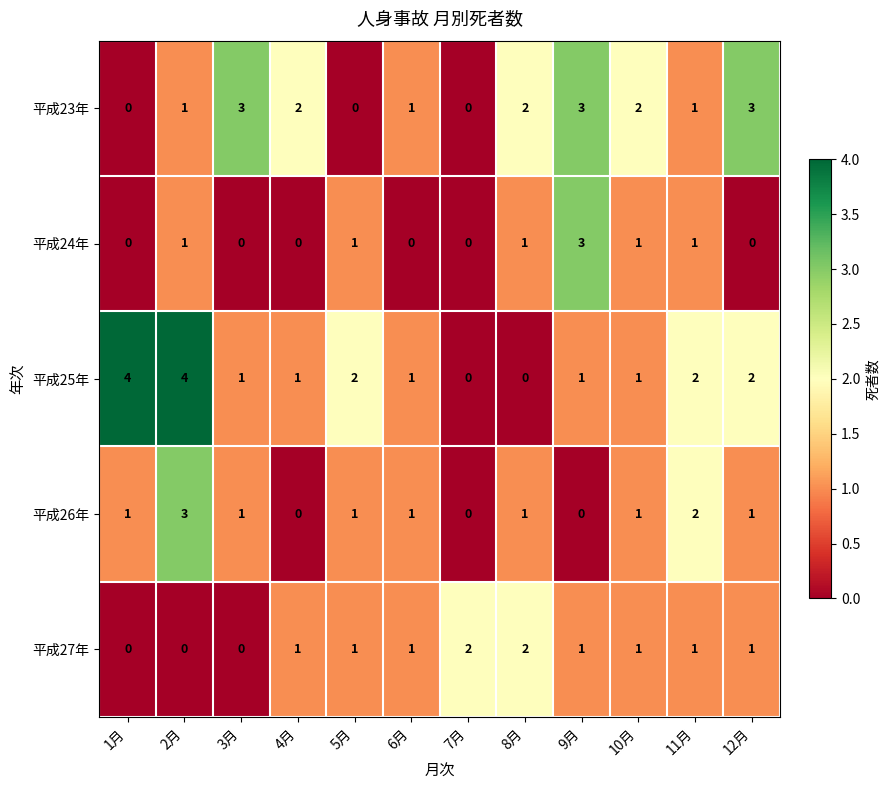

Is it true that 平成27年 equals 1 at 4月?

True